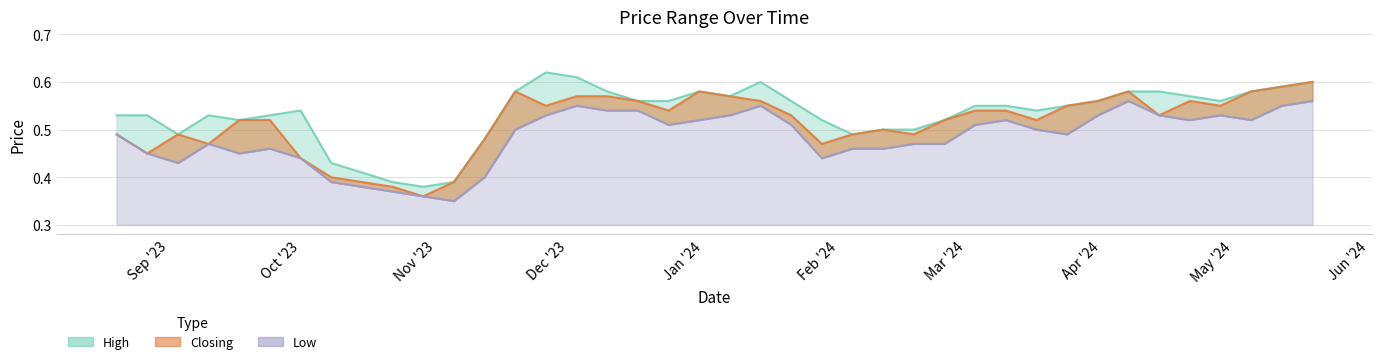

What is the highest value of the Low series?

0.6